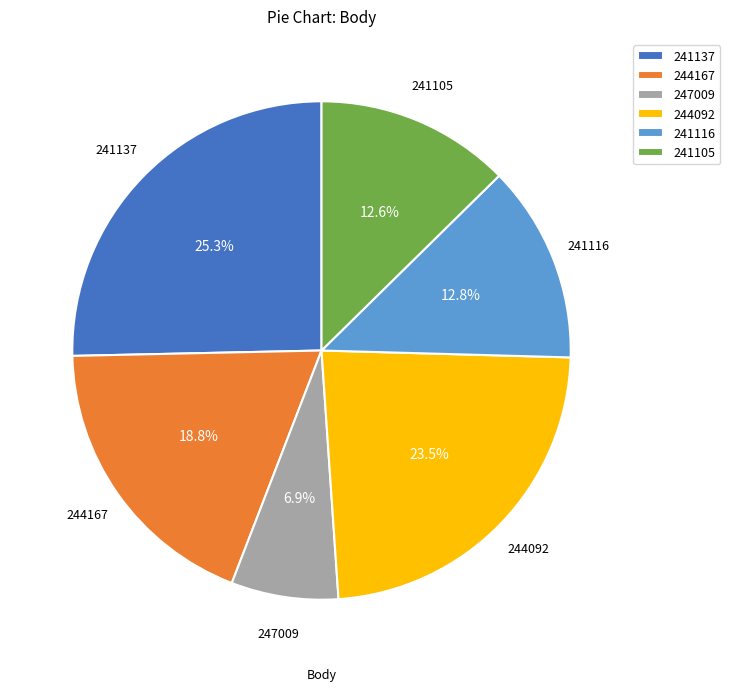

Which slice is the largest?

241137